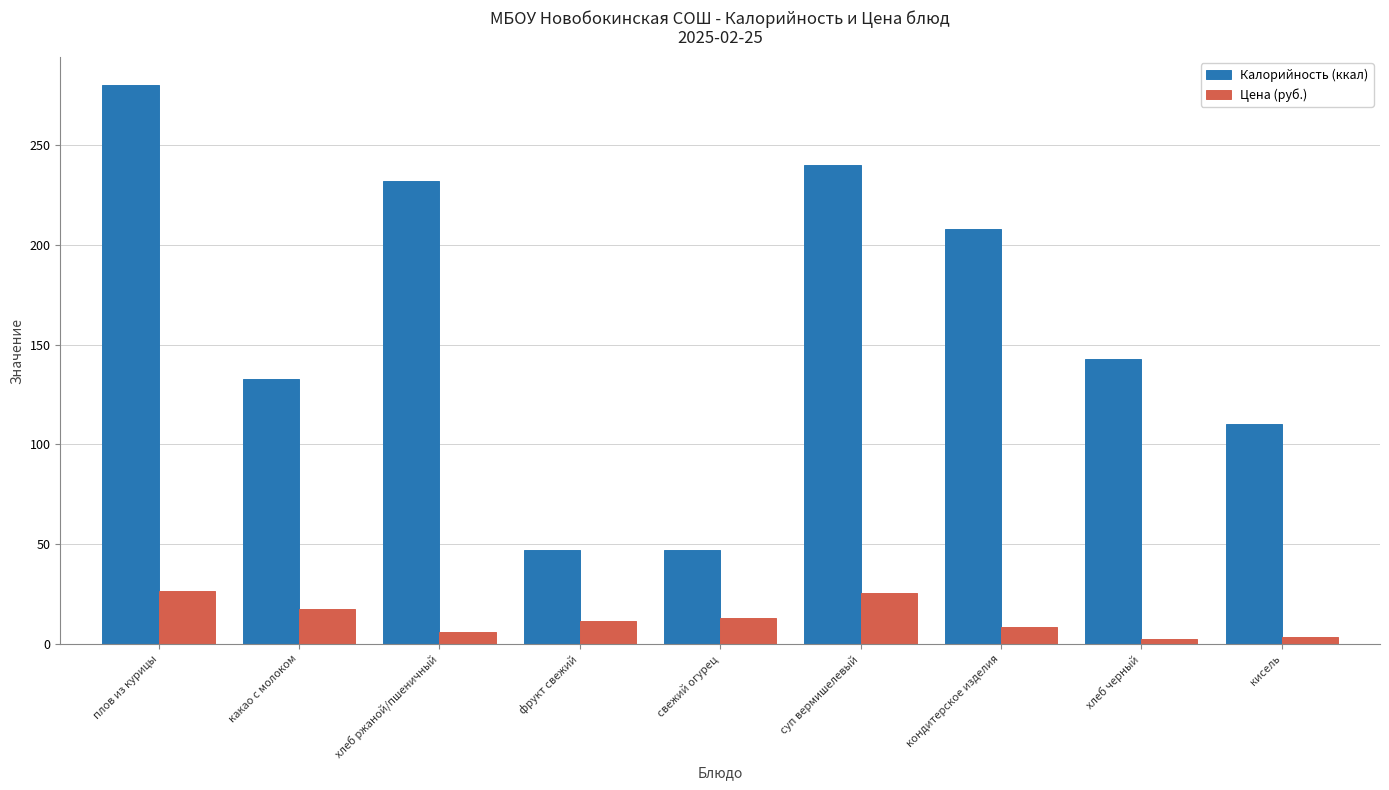

What is the spread (max minus min) of values at хлеб черный?

140.5